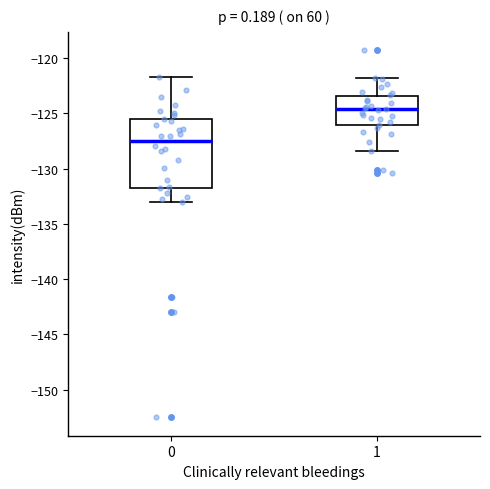

Which box's median line is the highest?

1